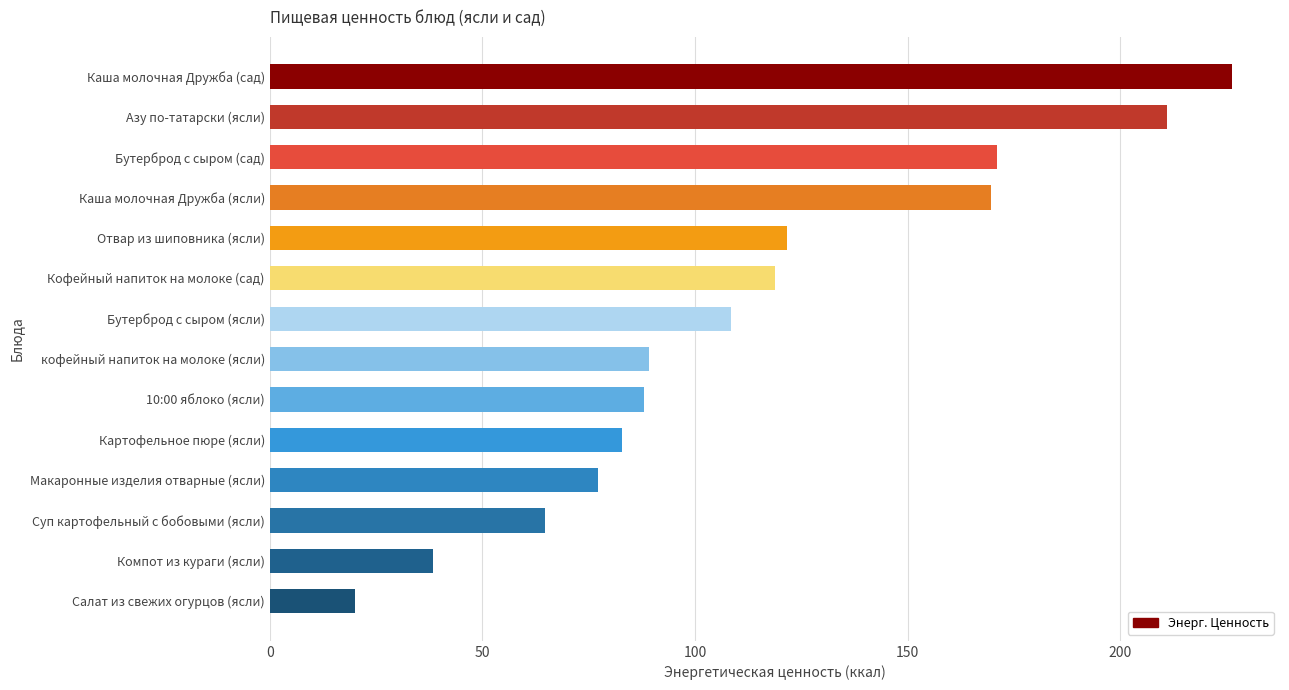

Which has a higher value, Бутерброд с сыром (ясли) or Каша молочная Дружба (сад)?

Каша молочная Дружба (сад)